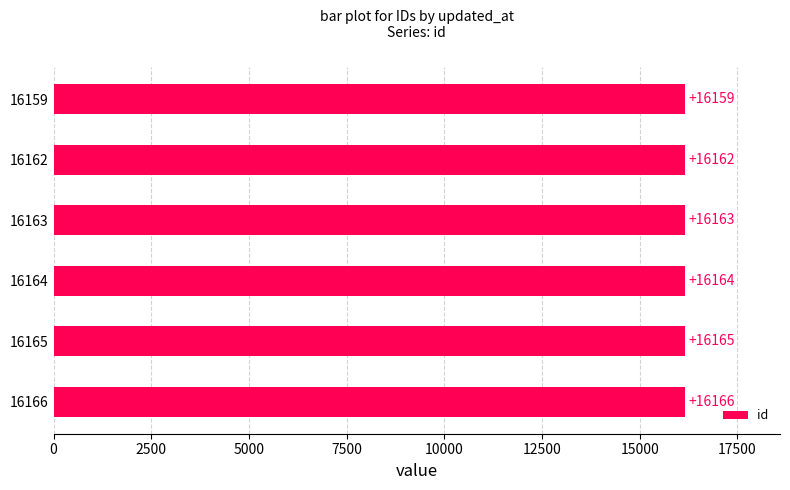

Does the chart contain stacked bars?

No